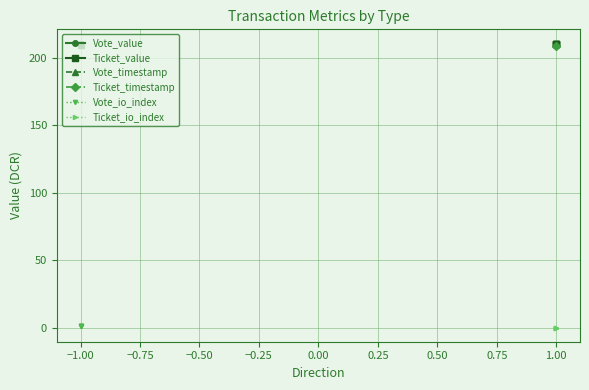

What is the maximum value for Vote_io_index?

1.2